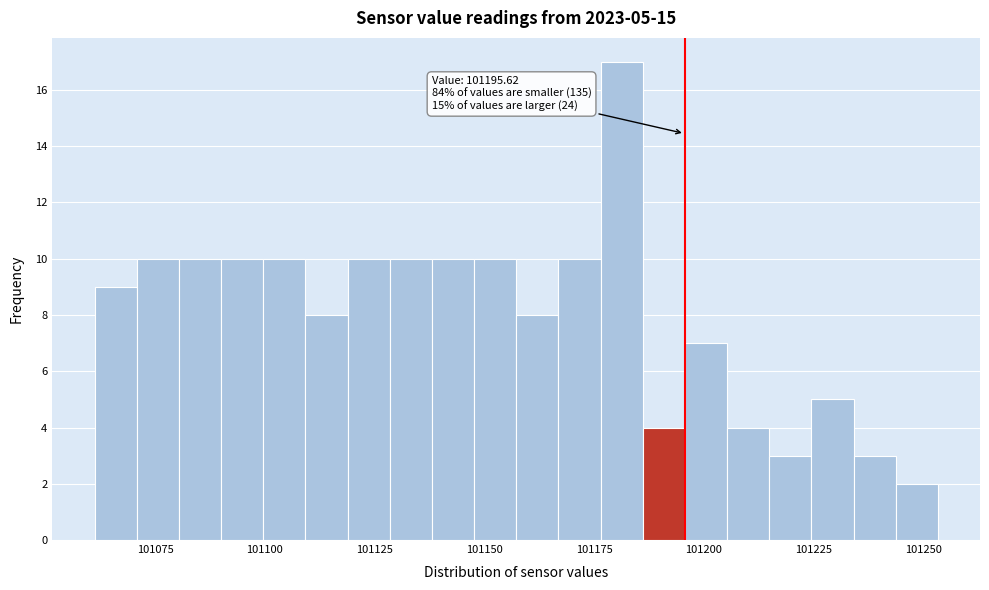

Around what value on the x-axis is the tallest bar? Give the approximate position of its centre, as read against the axis.

101180